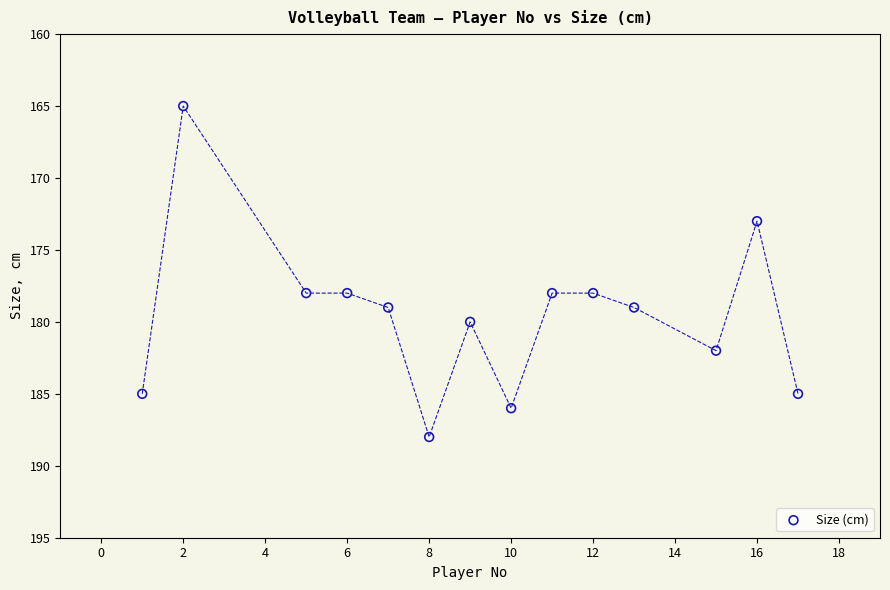

What is the range of Y values (max minus min)?

23